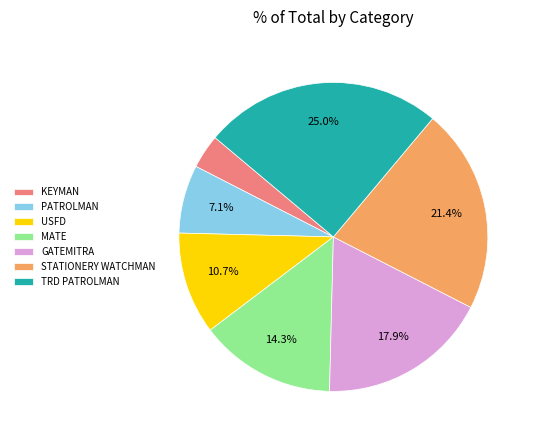

What is the largest slice in the pie chart?

TRD PATROLMAN